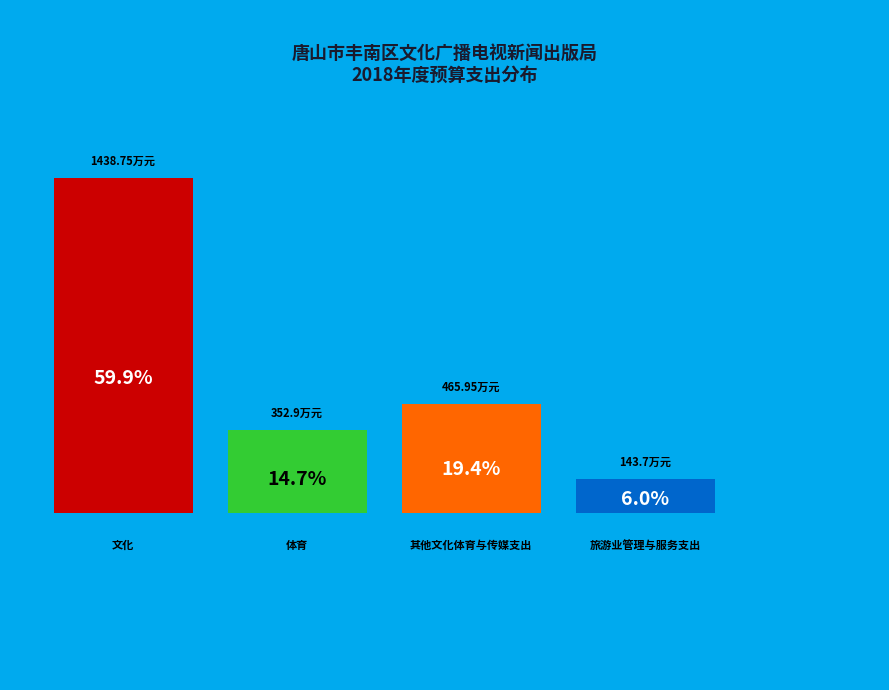

What is the majority slice?

文化